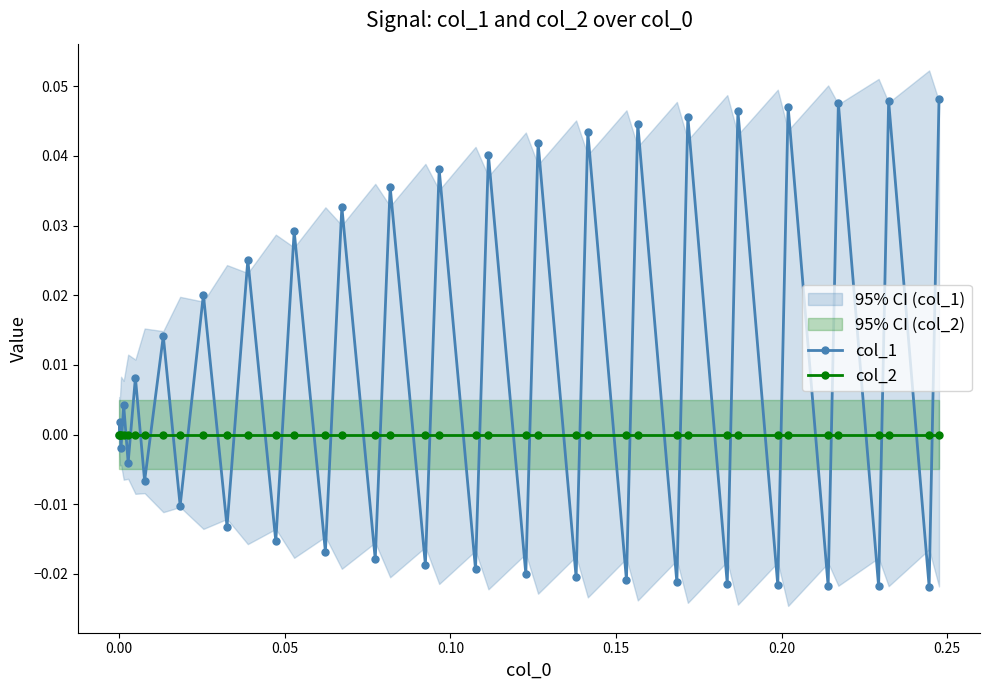

True or false: col_1 has more than 2 interior local peaks.

True